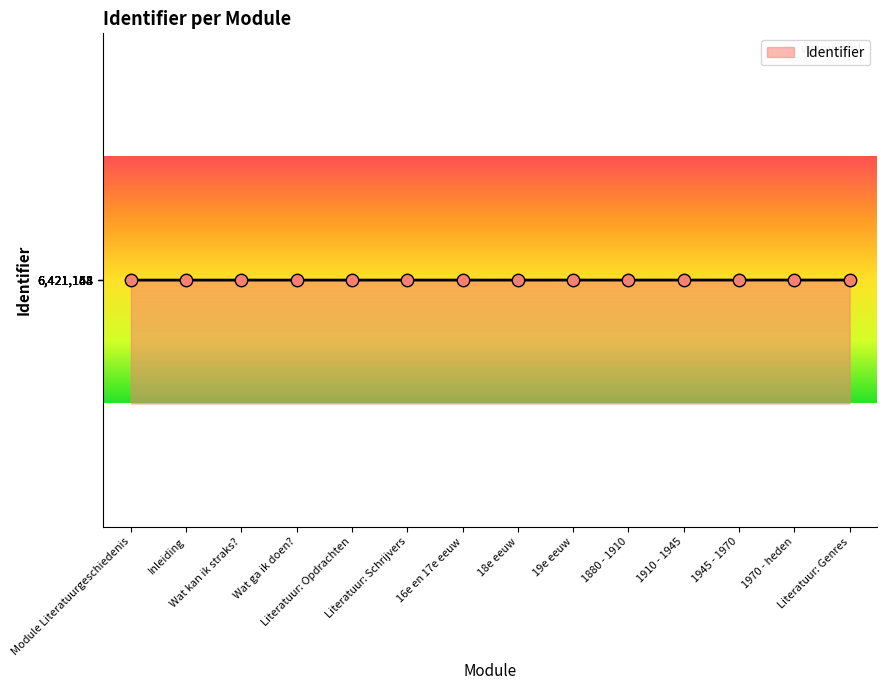

What is the smallest value displayed?

6421144